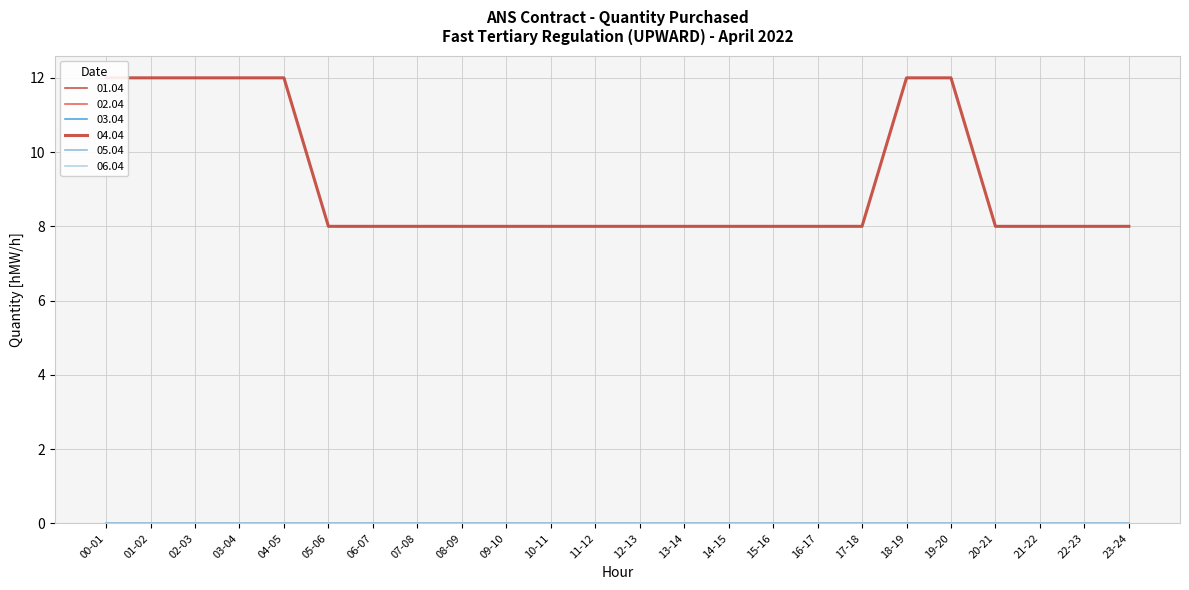

The 02.04 series shows 0 at 20-21. True or false?

True